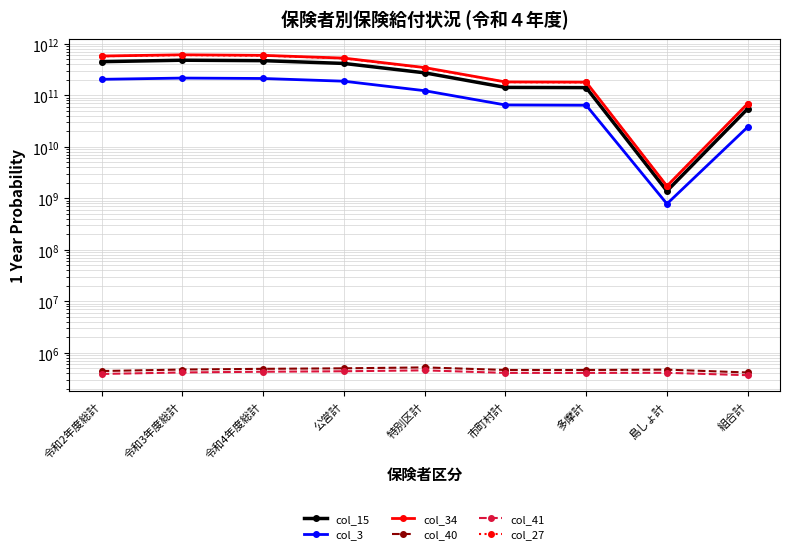

How many lines are shown in the chart?

6